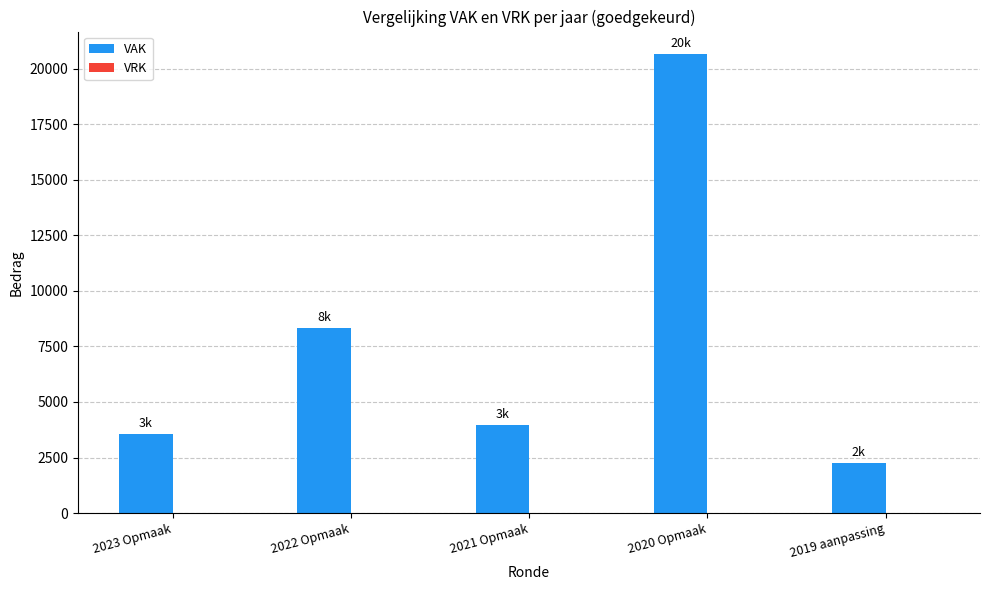

Reading left to right, transcribe all the data shown in this chart.

2023 Opmaak=3561	2022 Opmaak=8336	2021 Opmaak=3949	2020 Opmaak=20631	2019 aanpassing=2245